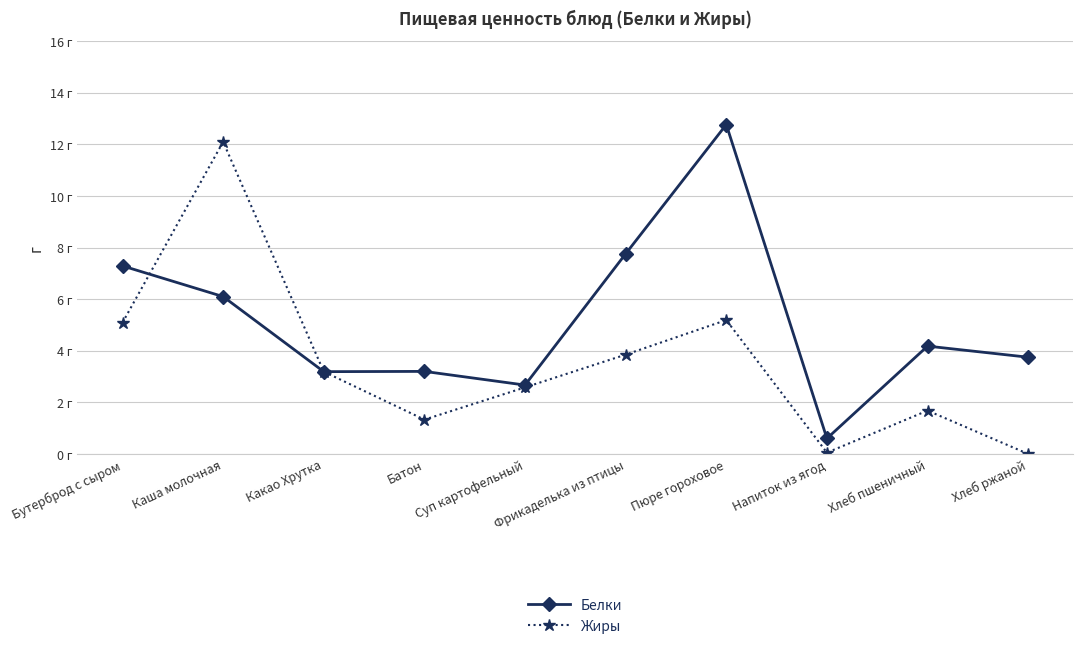

List the series in order of their peak value, lowest first.

Жиры, Белки